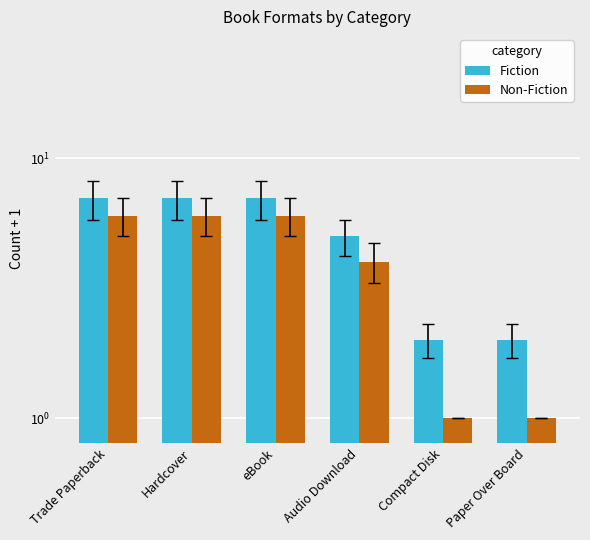

Rank the categories by Fiction value from highest to lowest.

Trade Paperback, Hardcover, eBook, Audio Download, Compact Disk, Paper Over Board